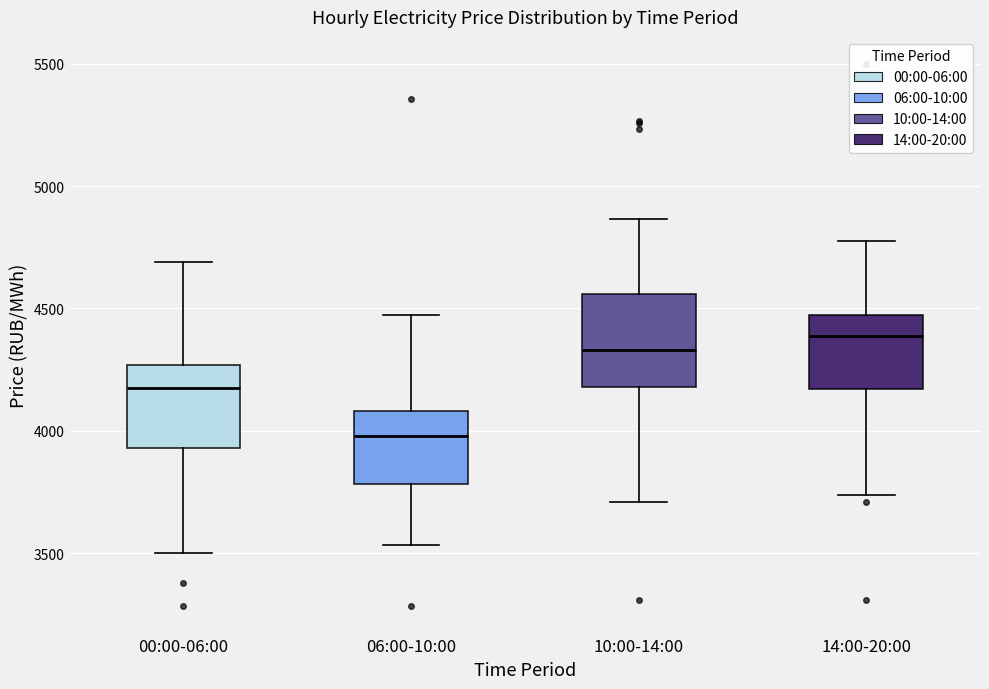

Where does the lower whisker of the box for 06:00-10:00 end on the y-axis? The values are not printed on the chart, so give them approximately, as read against the axis.

3550